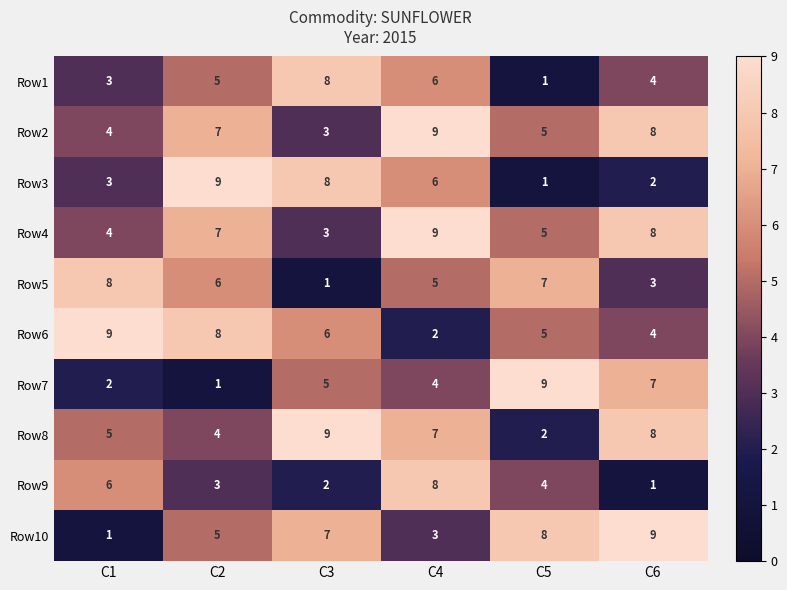

What is the sum of all Row10 values?

33